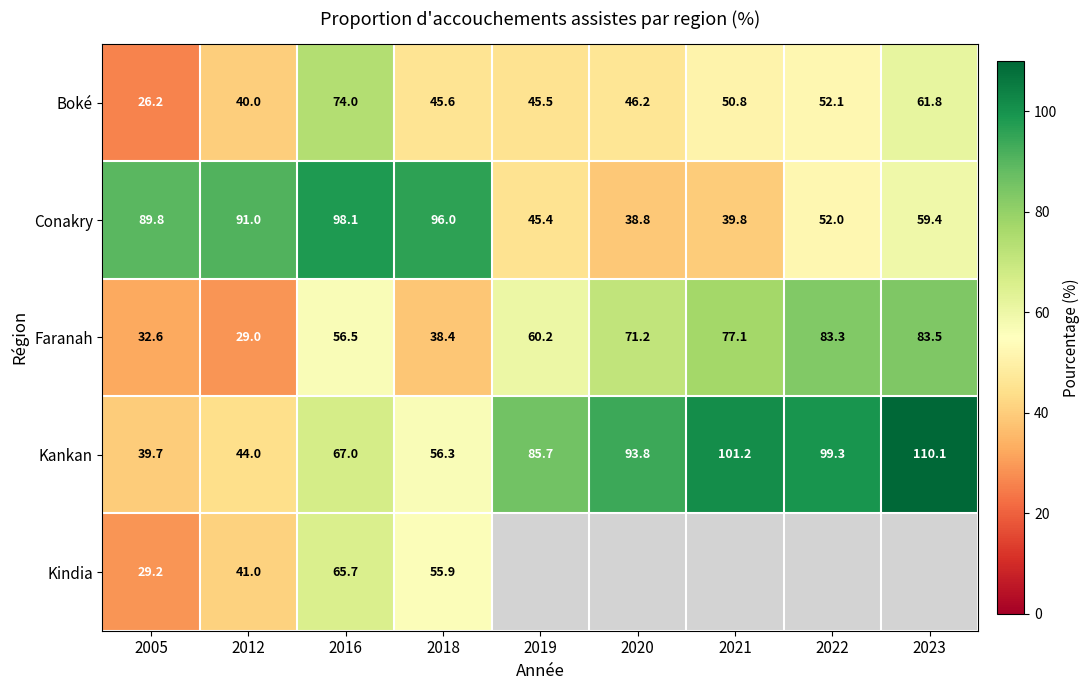

How many data points in Kankan are above 85?

5